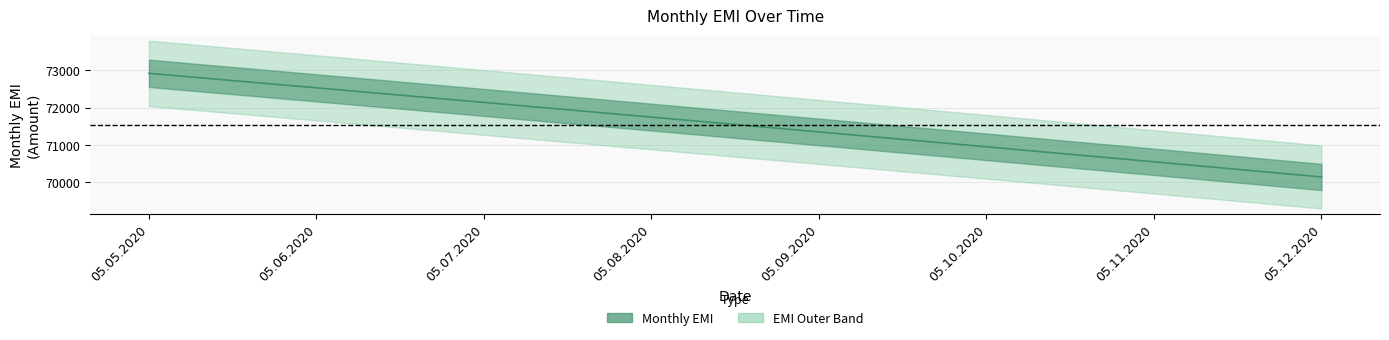

List the labels in order of value, largest first.

05.05.2020, 05.06.2020, 05.07.2020, 05.08.2020, 05.09.2020, 05.10.2020, 05.11.2020, 05.12.2020